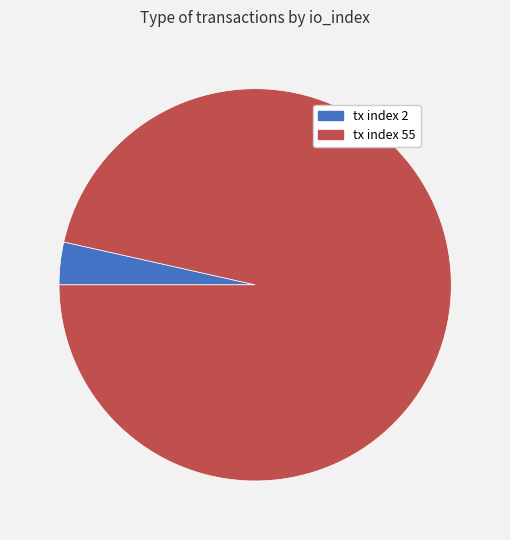

Between tx index 55 and tx index 2, which is larger?

tx index 55